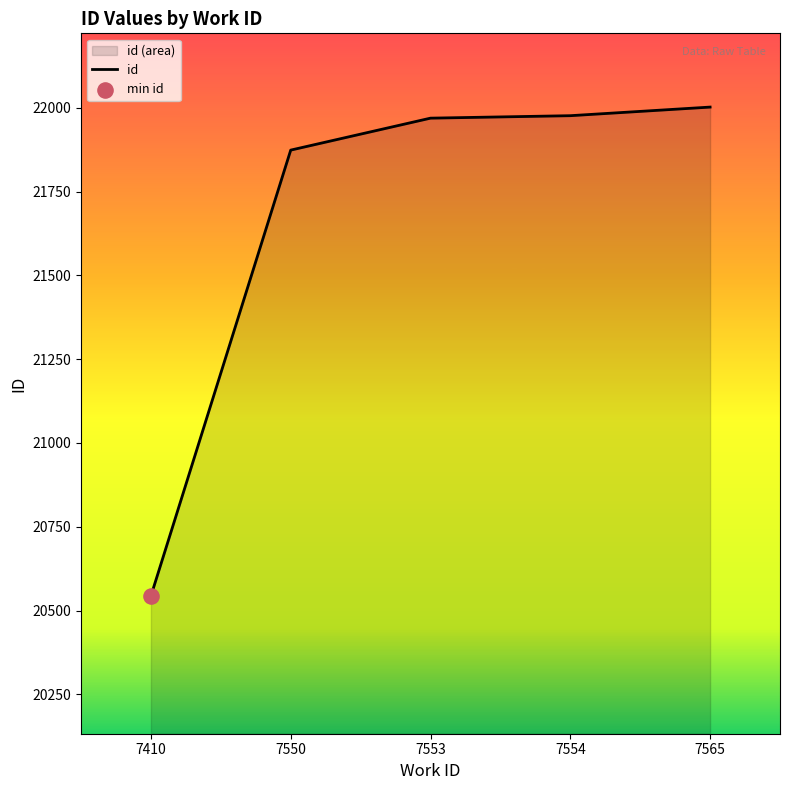

What is the change in value from 7410 to 7554?

+1432.8